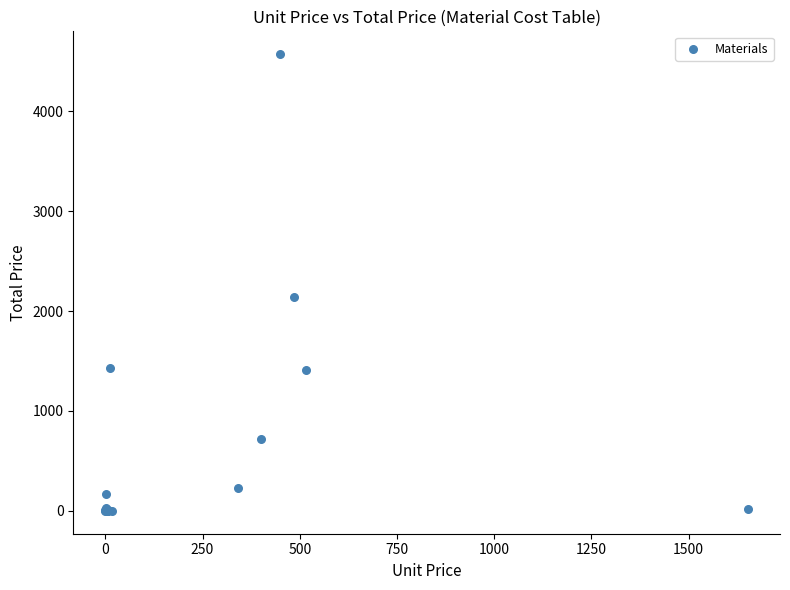

What Y value in the scatter plot is closest to 2285?

2140.8